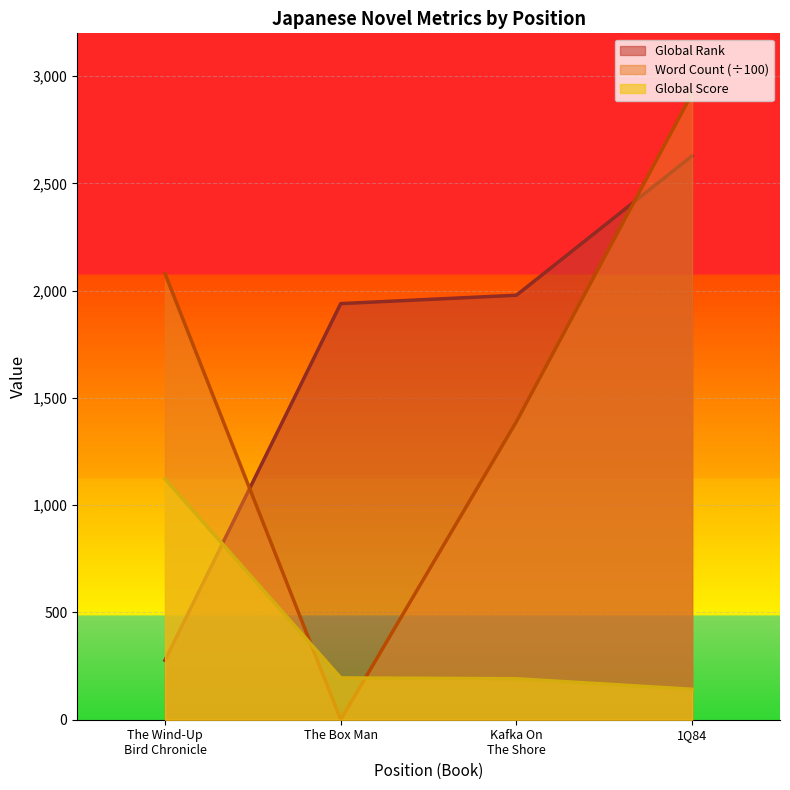

Which series has the largest total across all categories?

Global Rank